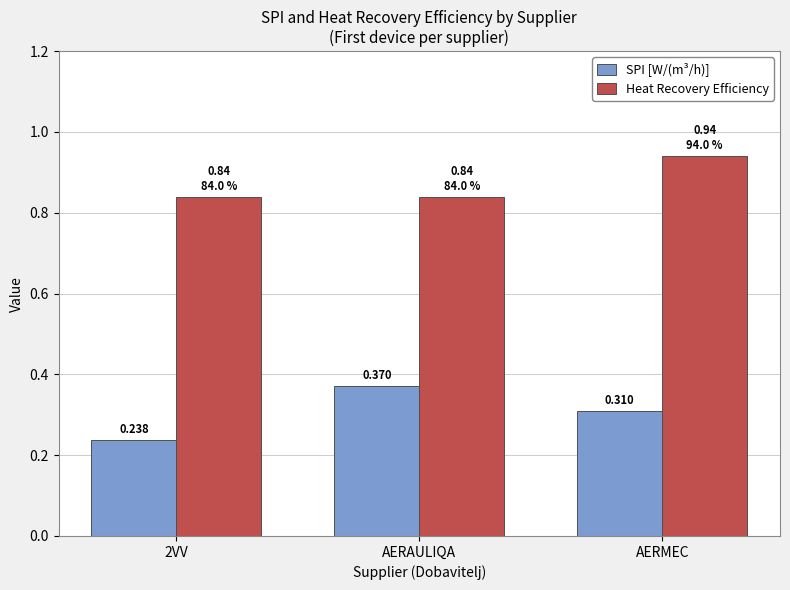

How many series are shown in this chart?

2